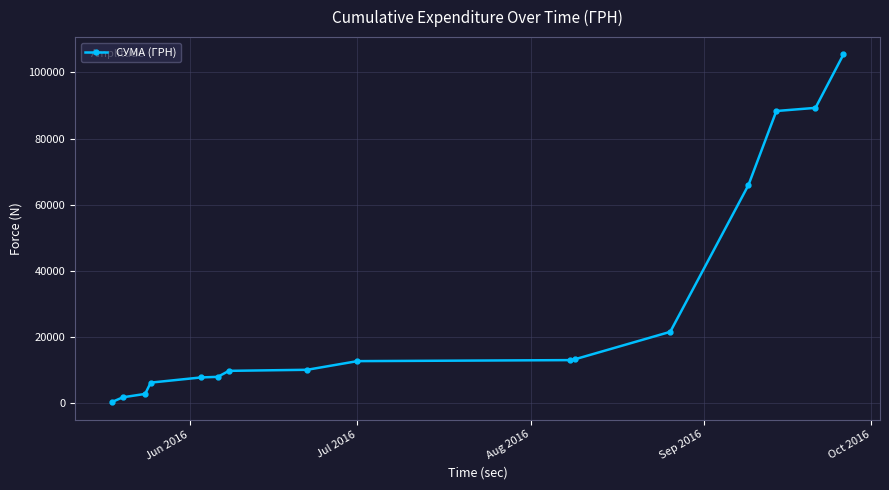

What is the greatest value displayed?

105422.5